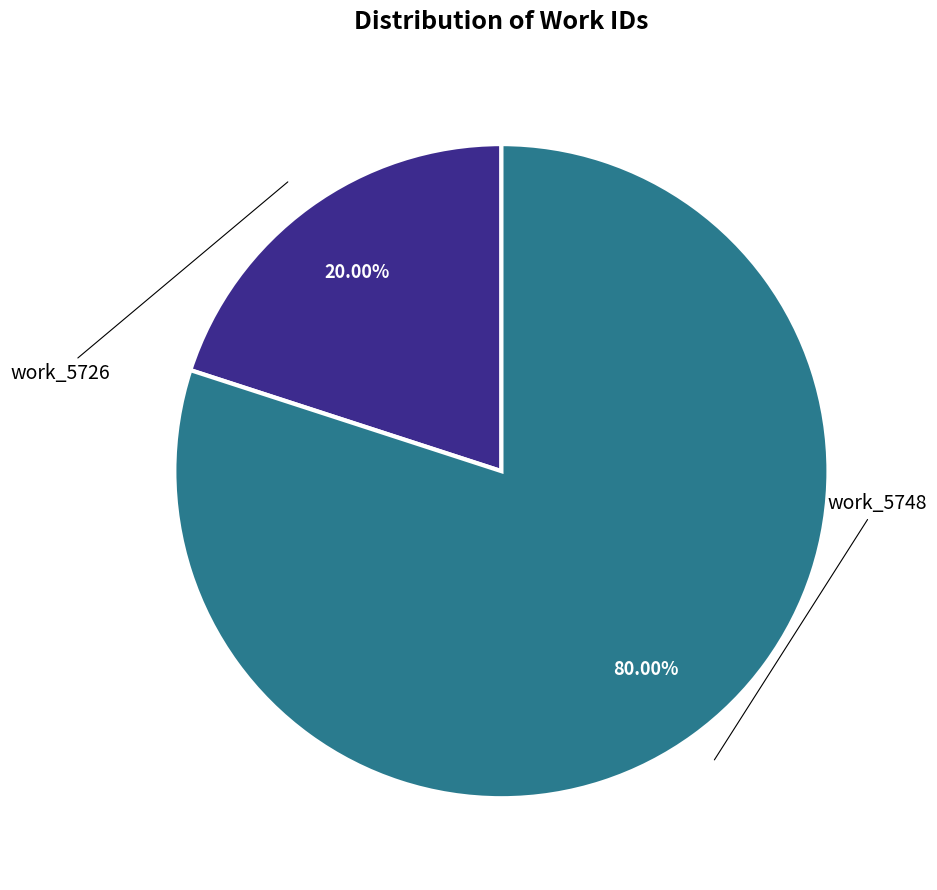

Which has a higher value, work_5726 or work_5748?

work_5748